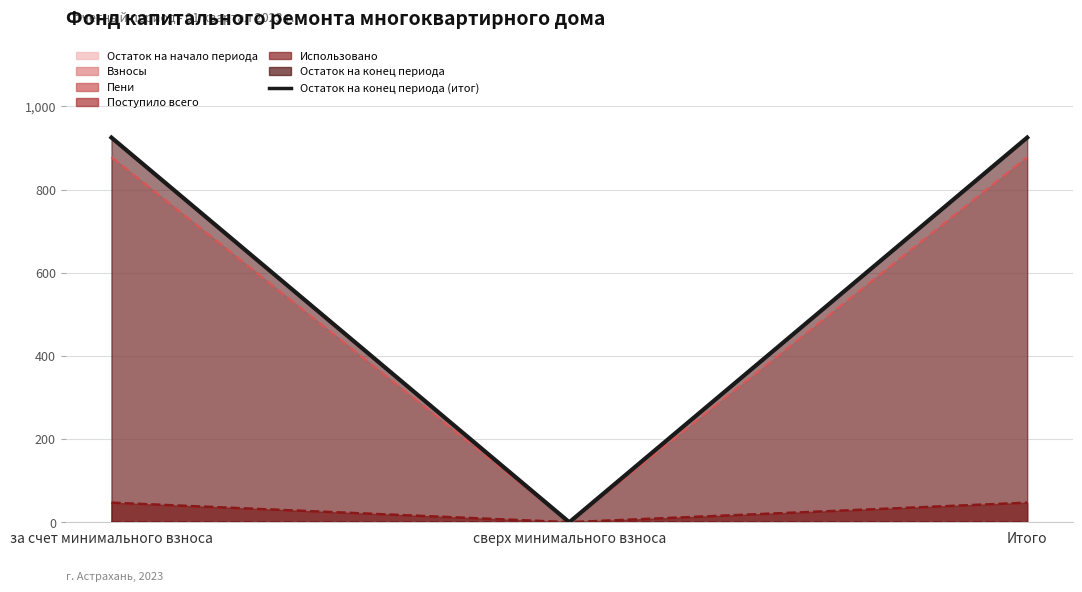

Is it true that the value at за счет минимального взноса is 925.2?

True